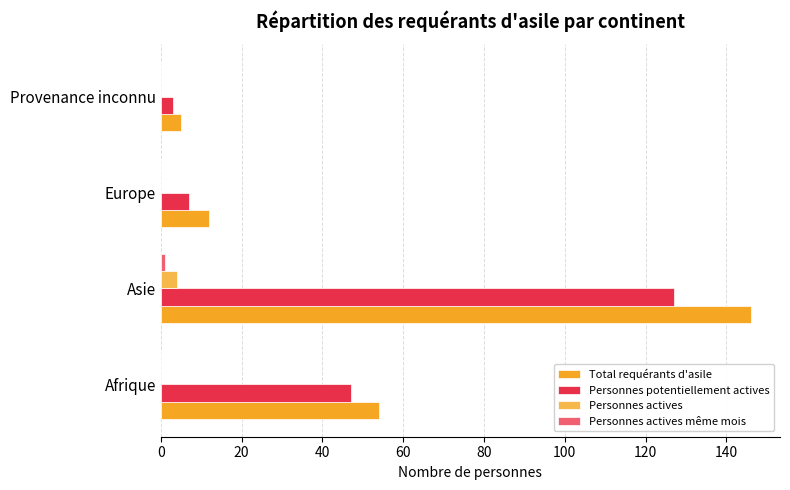

Is it true that Total requérants d'asile equals 12 at Europe?

True